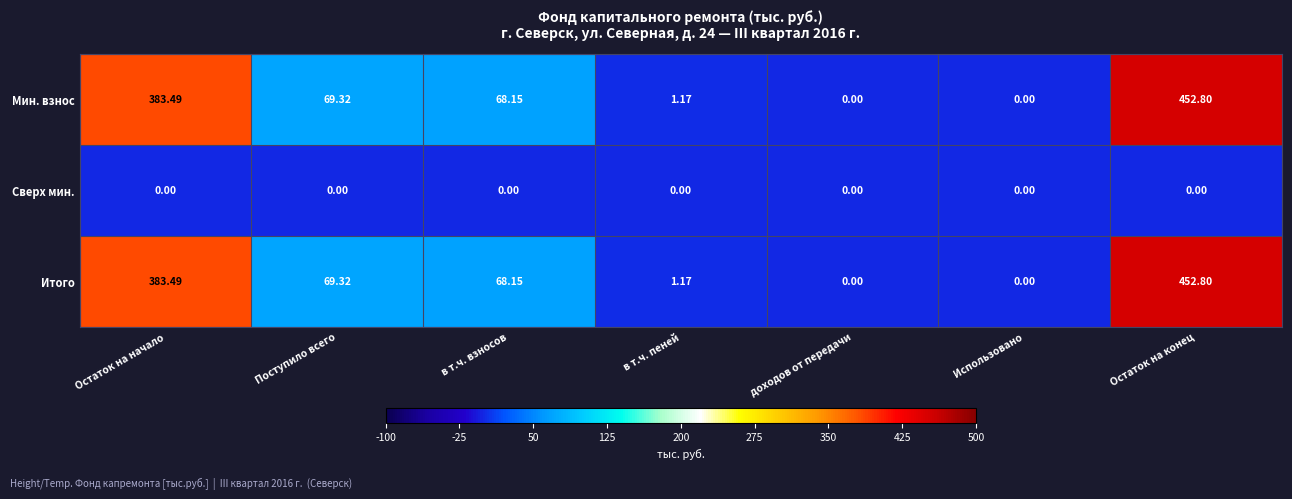

Which label corresponds to the largest value in the chart?

Остаток на конец